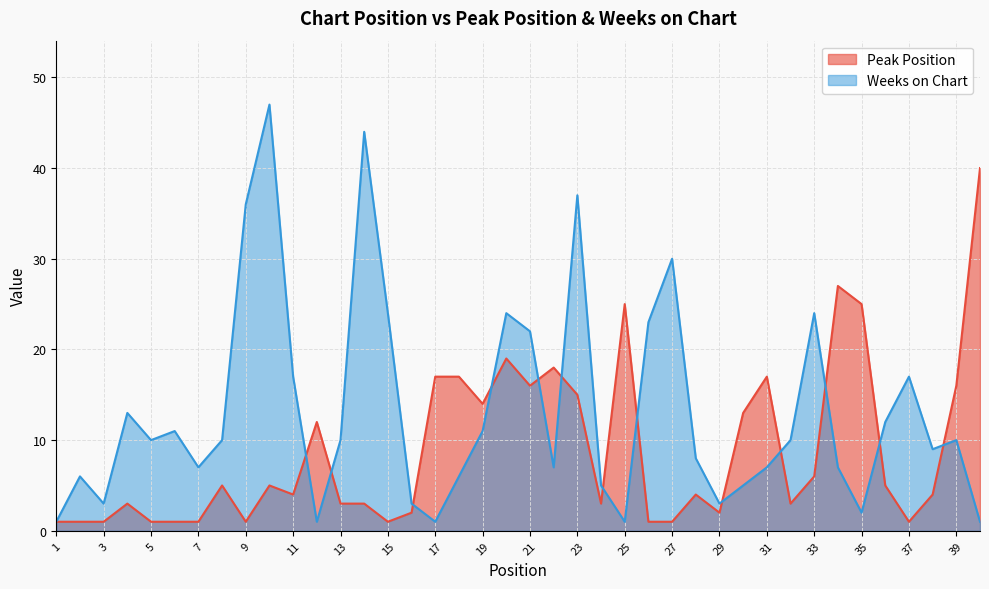

Which category has the lowest value across all series?

1